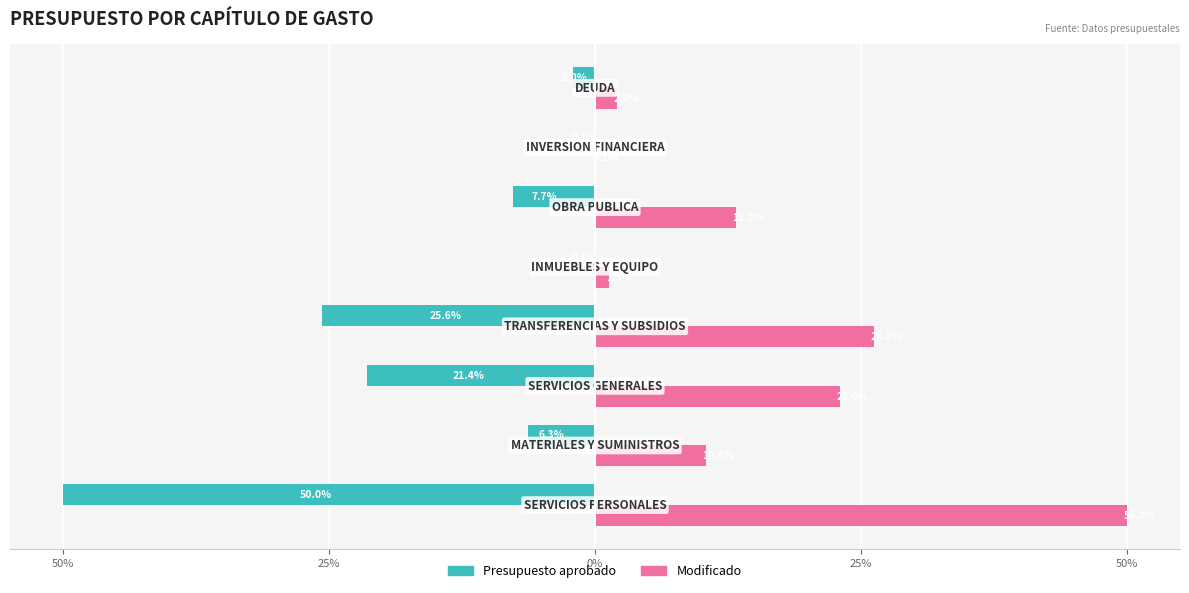

What are all the series names shown in the legend?

Presupuesto aprobado, Modificado